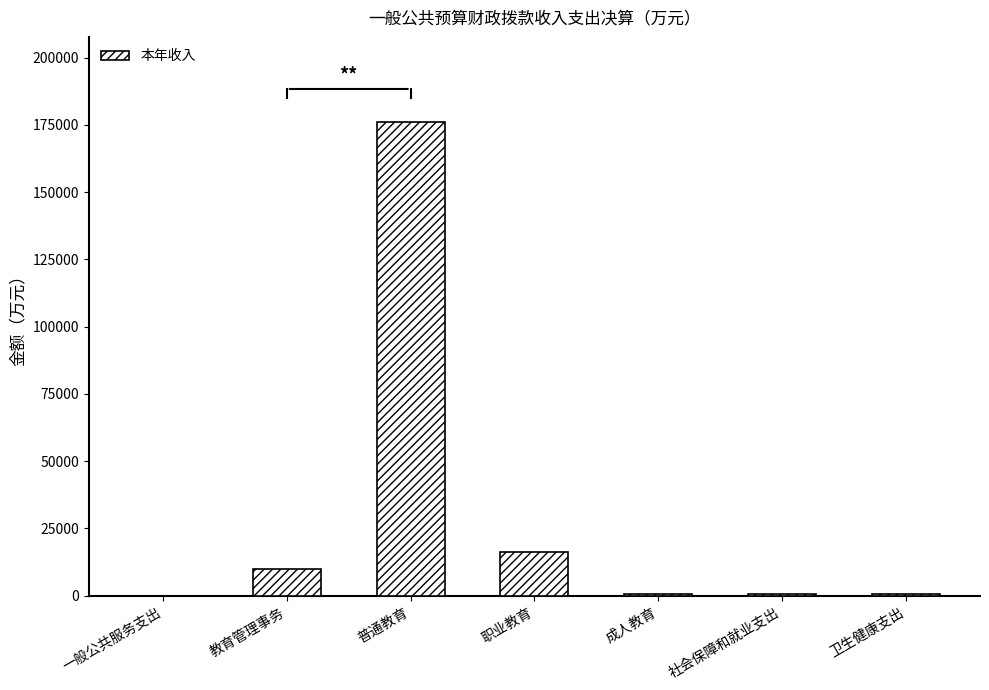

Which label corresponds to the largest value in the chart?

普通教育